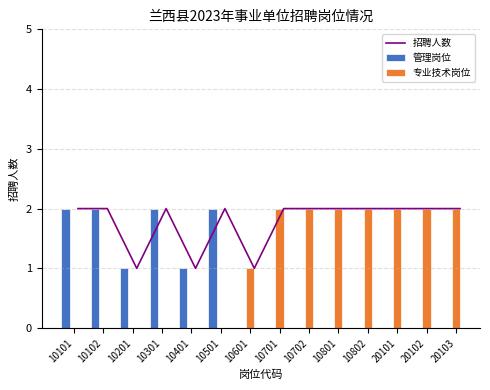

Is the value of 管理岗位 at 10301 greater than the value of 专业技术岗位 at 10201?

Yes